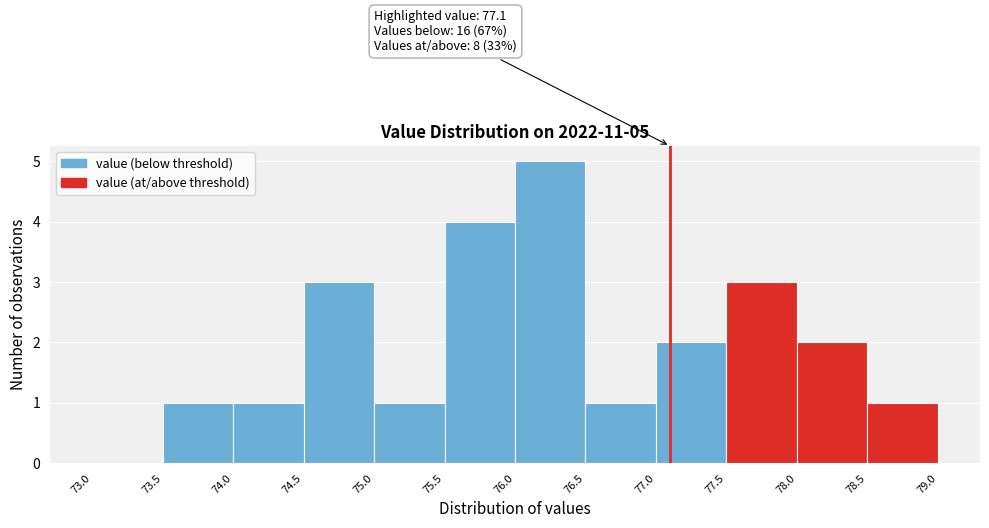

Which range on the x-axis has the tallest bar?

76.0 to 76.5